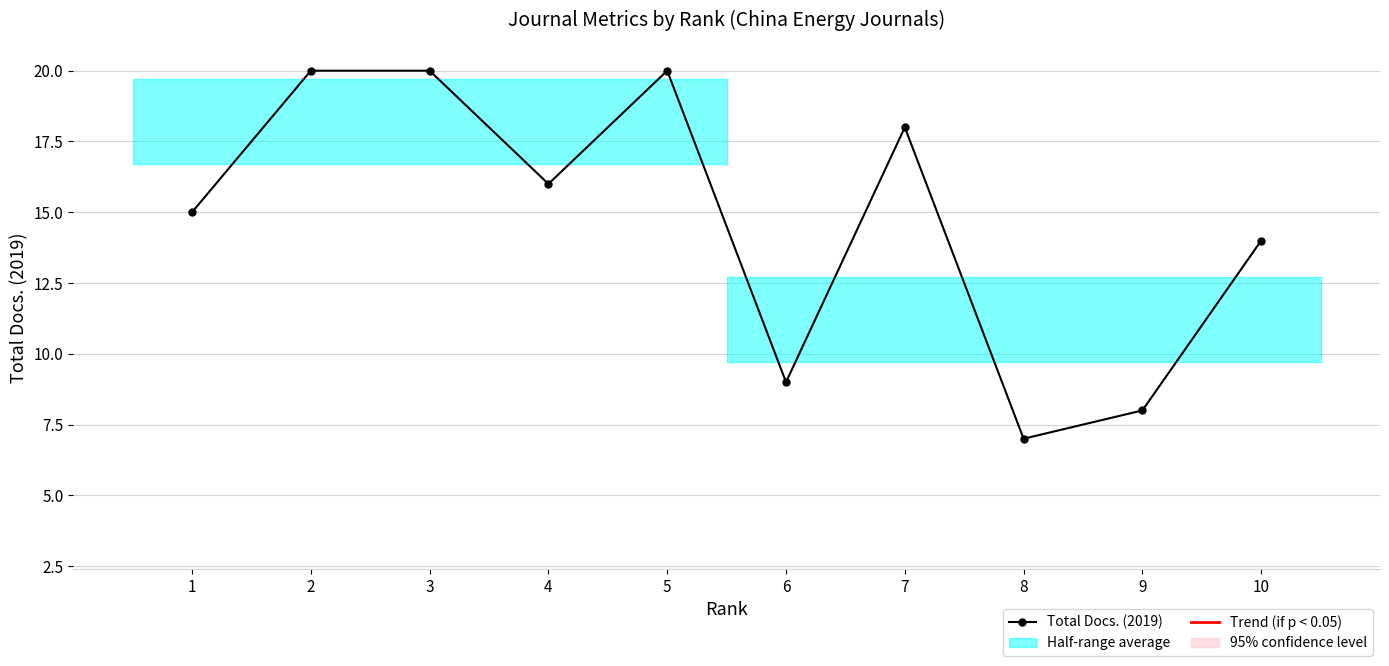

True or false: Trend has more than 0 interior local peaks.

False